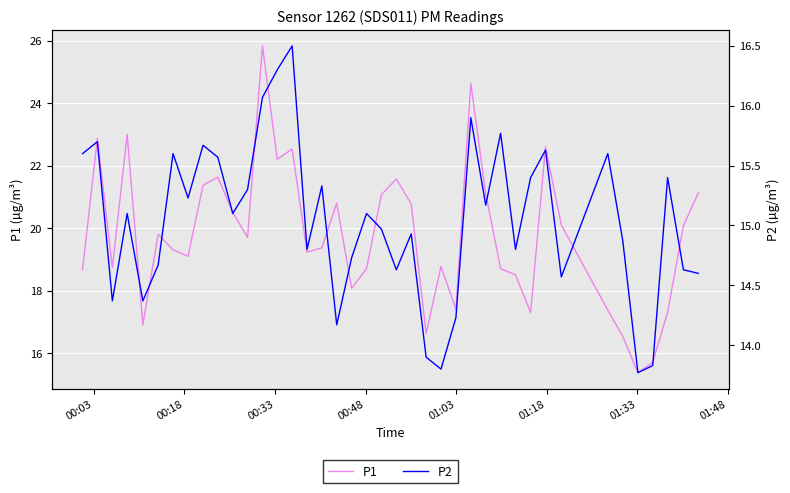

What is the value of the P2 point at the 8th from the left?

15.2